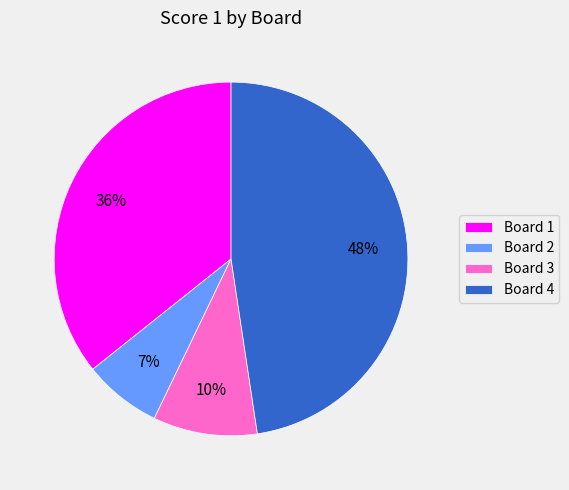

To the nearest percent, what is the average slice percentage?

25%